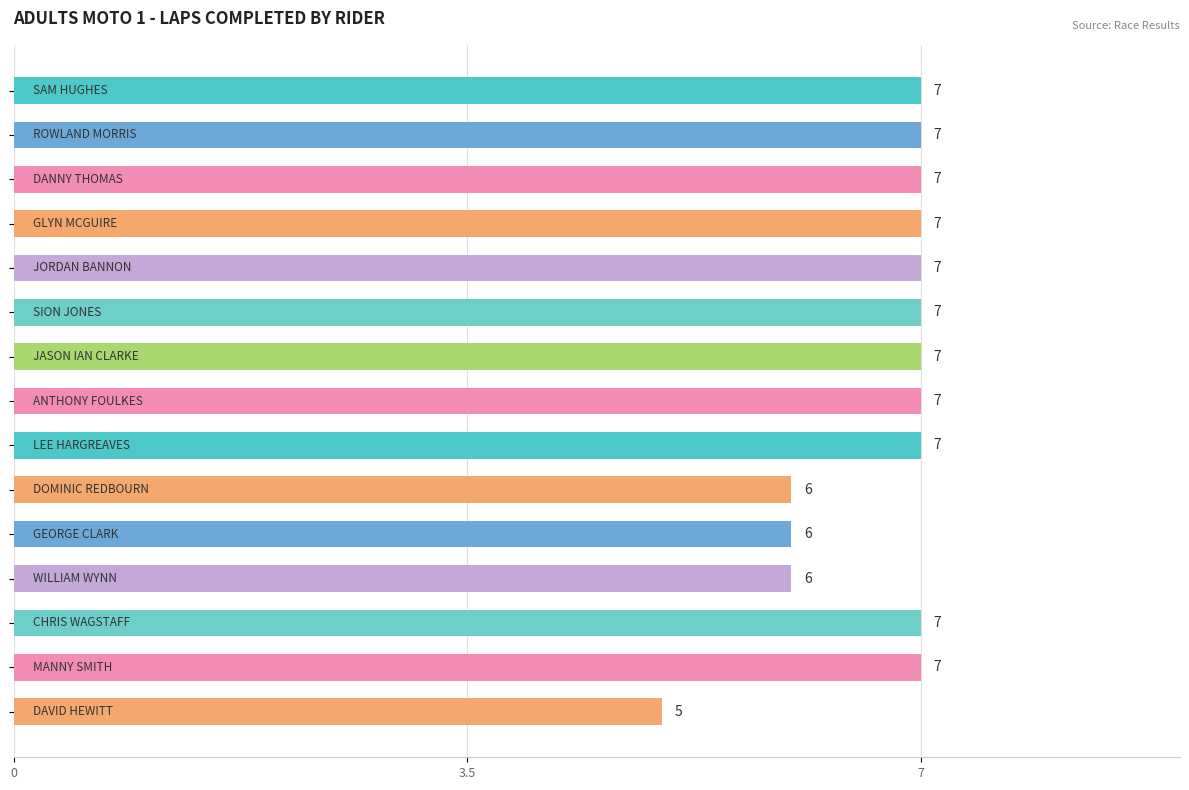

How many bars are there in total?

15